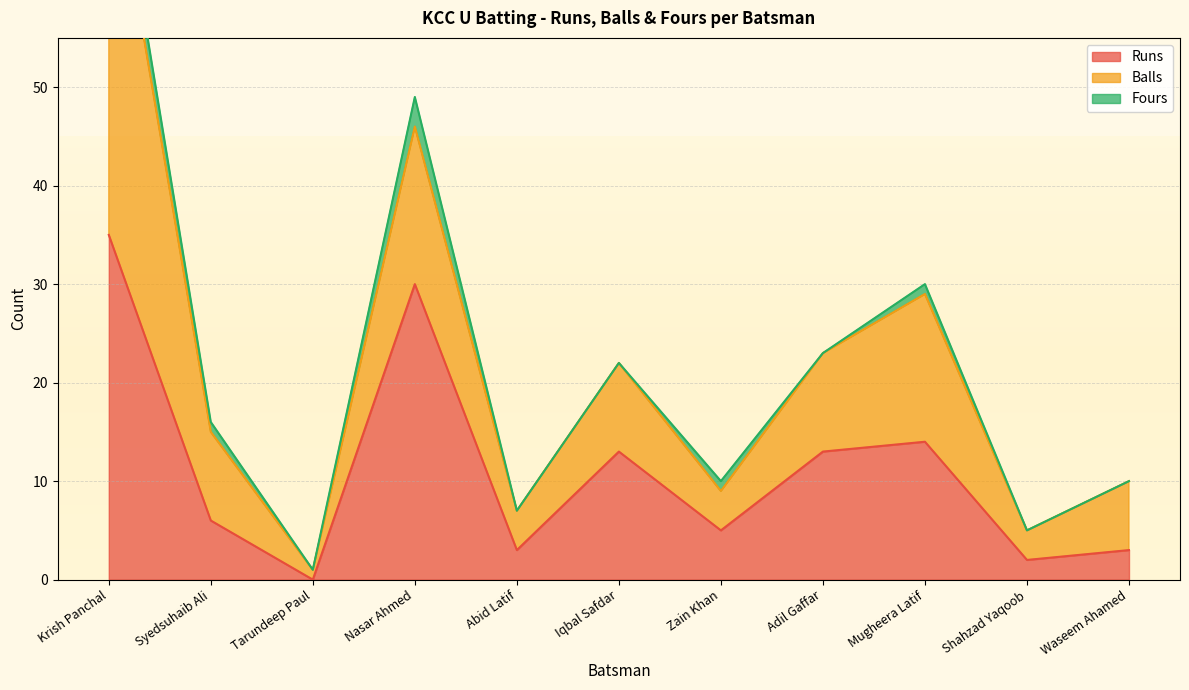

True or false: Runs has a value of 0 at Tarundeep Paul.

True